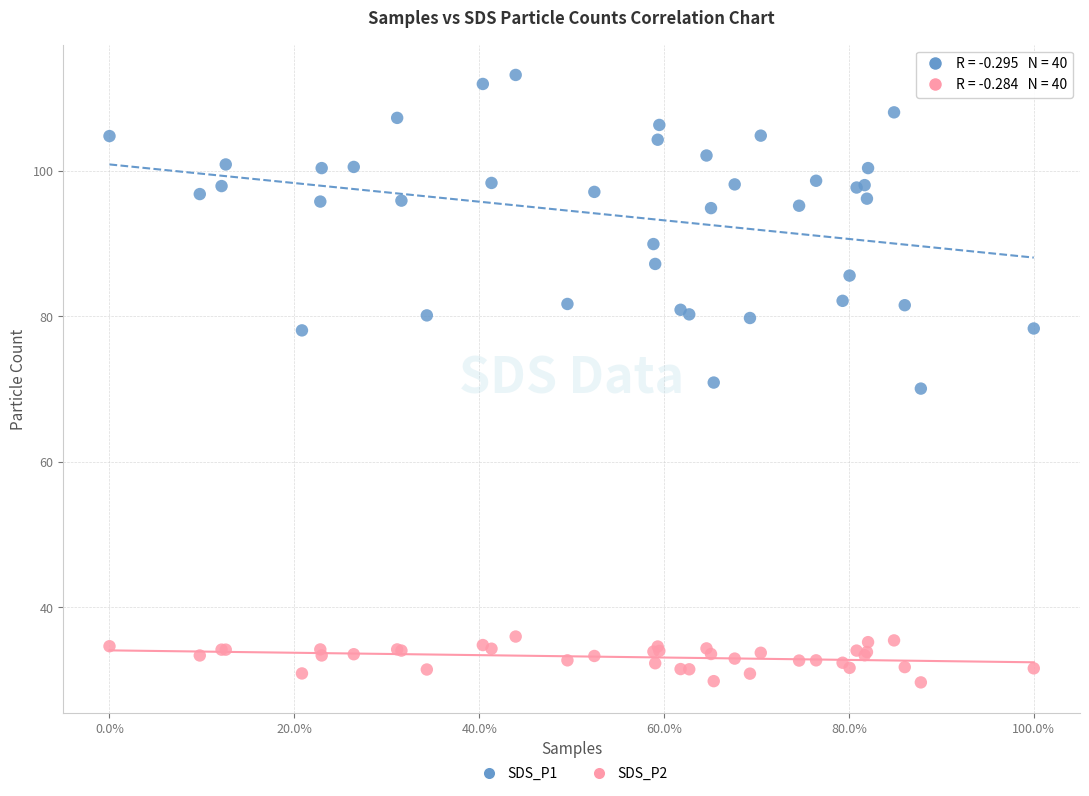

Which series reaches the maximum Y coordinate?

SDS_P1